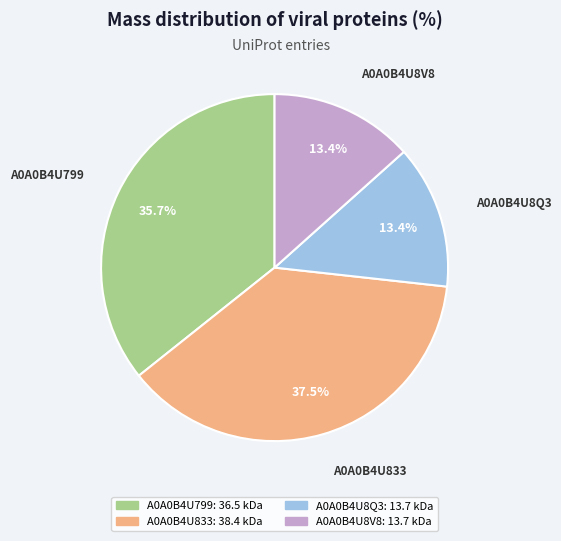

Which slice is the largest?

A0A0B4U833